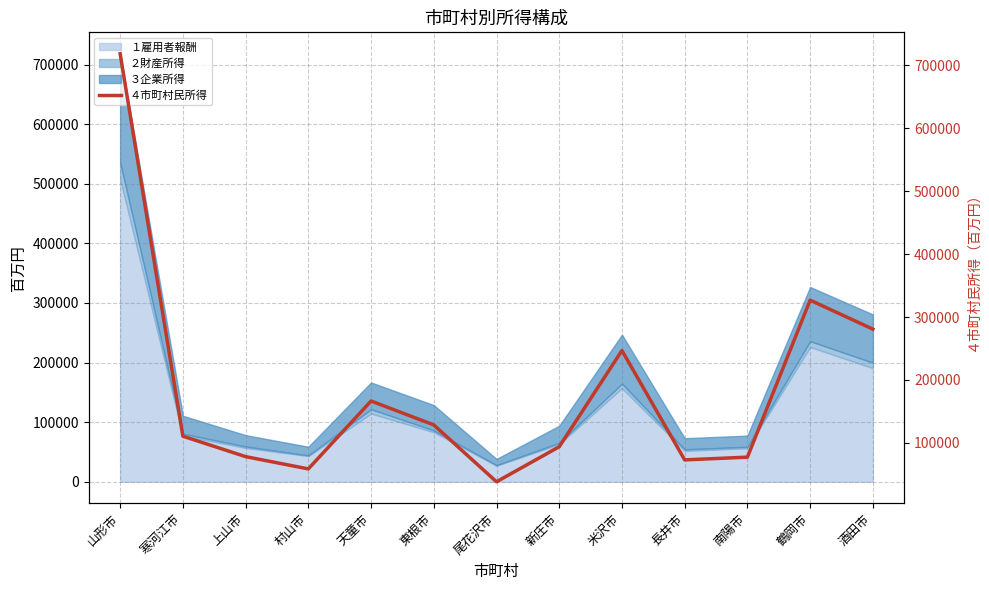

Where is the first local maximum?

天童市